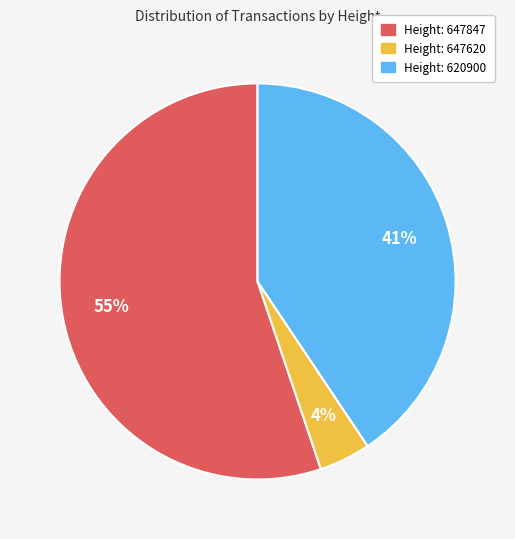

To the nearest percent, what is the difference between the largest and smallest slice percentages?

51%